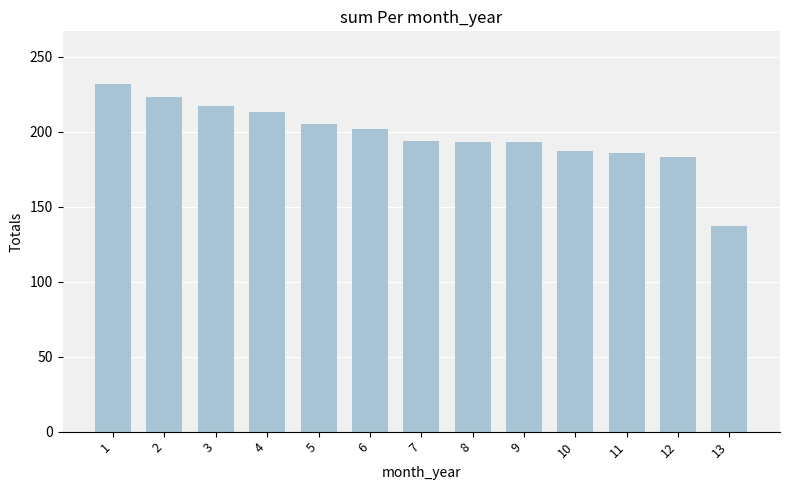

What is the value of the 2nd bar from the left?

223